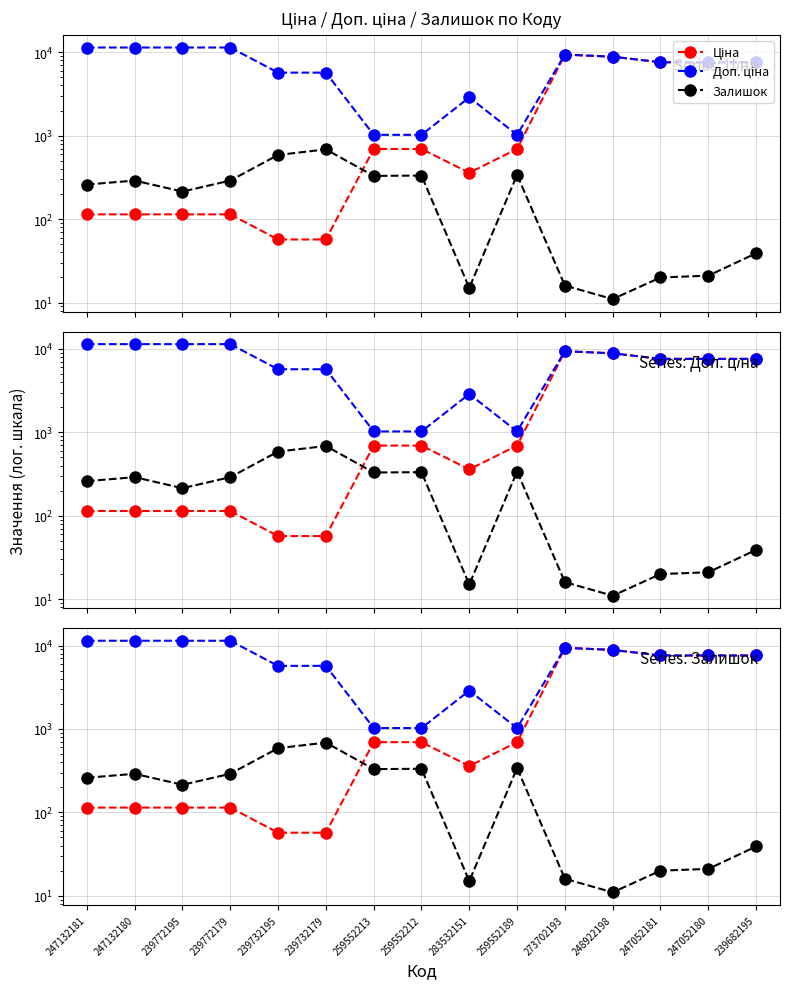

Where is Залишок nearest to the value 348?

259552189